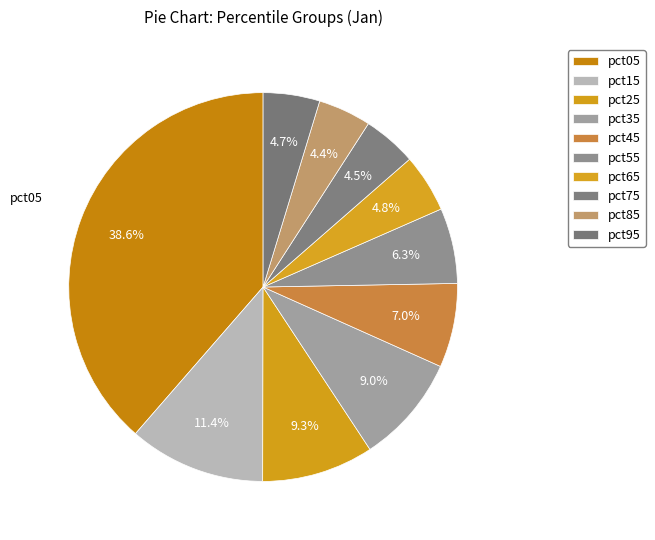

How many segments does this pie chart have?

10